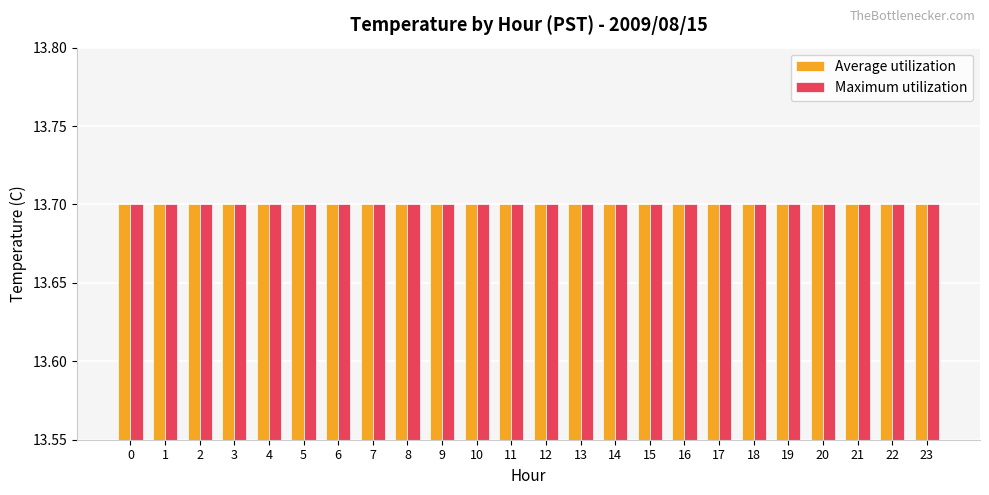

What is the value of the Average utilization bar at the 2nd from the left?

13.7